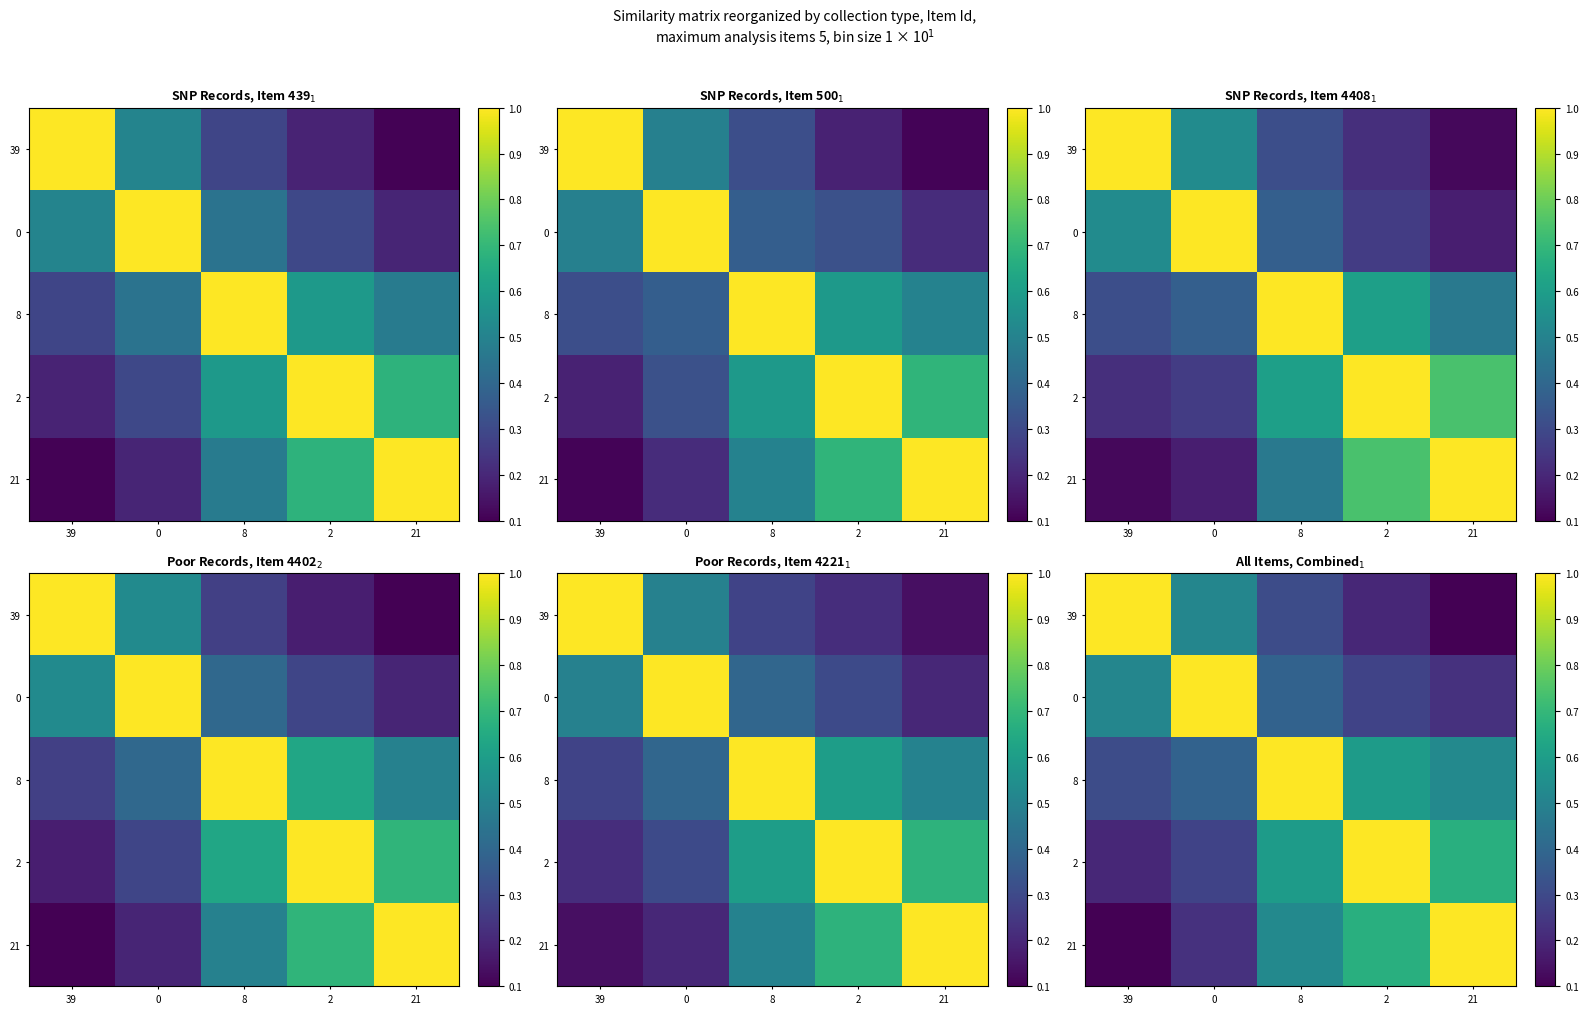

Is it true that 2 equals 0.5 at 0?

False